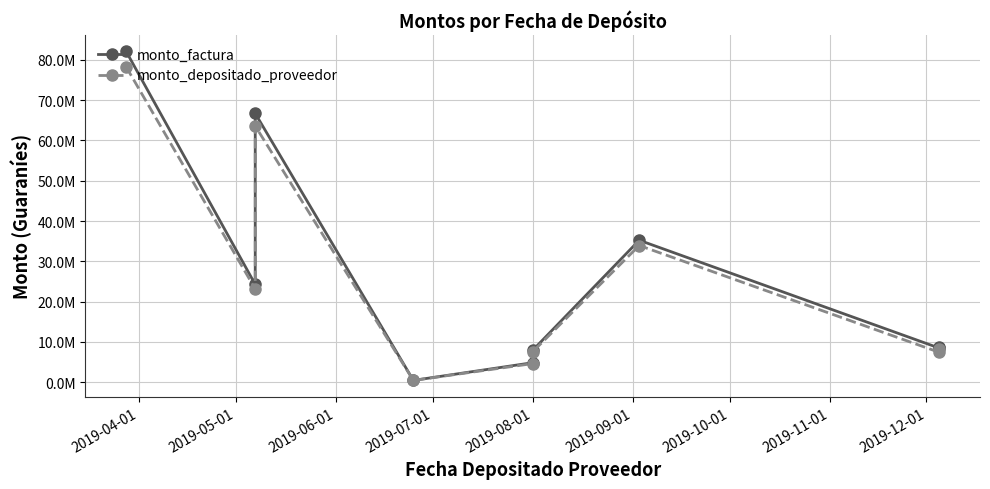

Which has a higher value, 2019-04-01 or 2019-12-01?

2019-04-01